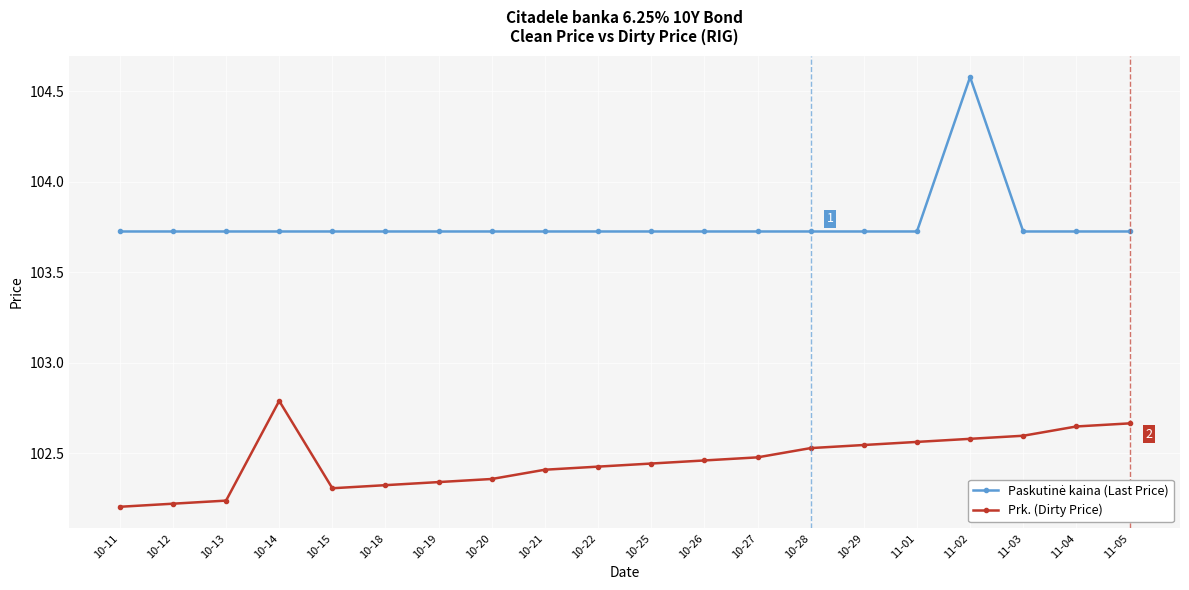

True or false: Prk. (Dirty Price) has more than 0 points higher than both neighbors.

True